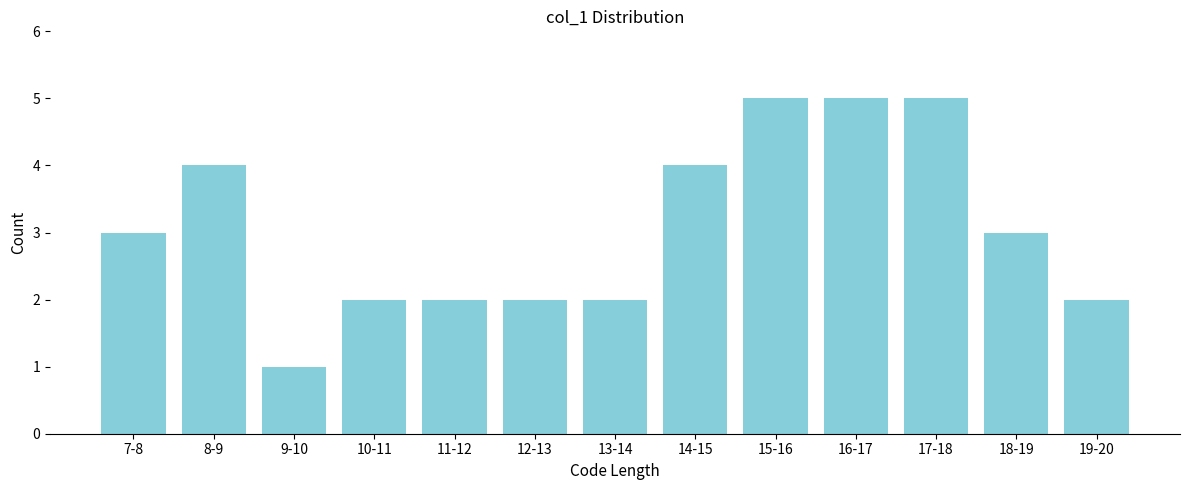

Reading left to right, list all the values displayed in this chart.

7-8=3	8-9=4	9-10=1	10-11=2	11-12=2	12-13=2	13-14=2	14-15=4	15-16=5	16-17=5	17-18=5	18-19=3	19-20=2